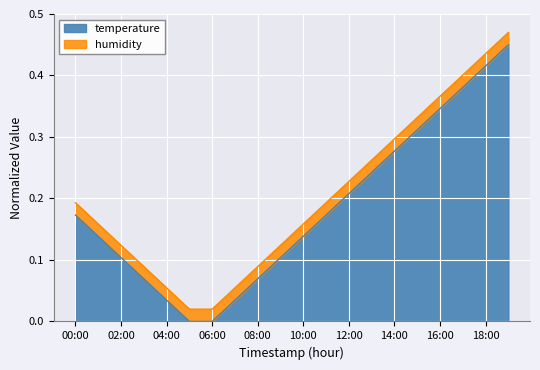

Reading right to left, what are all the values shown in this chart?

19:00=0.5	18:00=0.4	17:00=0.4	16:00=0.3	15:00=0.3	14:00=0.3	13:00=0.2	12:00=0.2	11:00=0.2	10:00=0.1	09:00=0.1	08:00=0.1	07:00=0.0	06:00=0.0	05:00=0.0	04:00=0.0	03:00=0.1	02:00=0.1	01:00=0.1	00:00=0.2